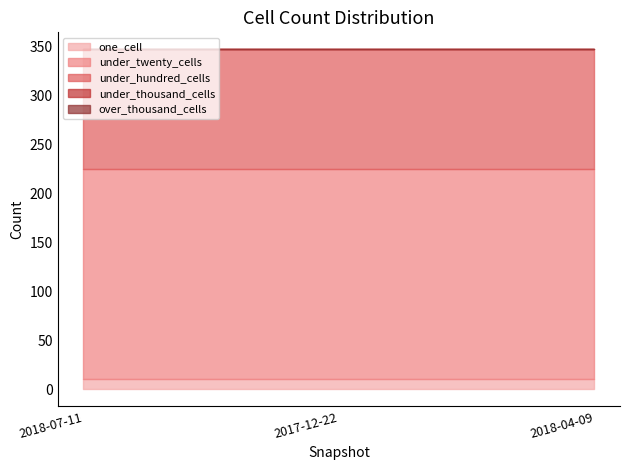

Does the chart have visible grid lines?

No